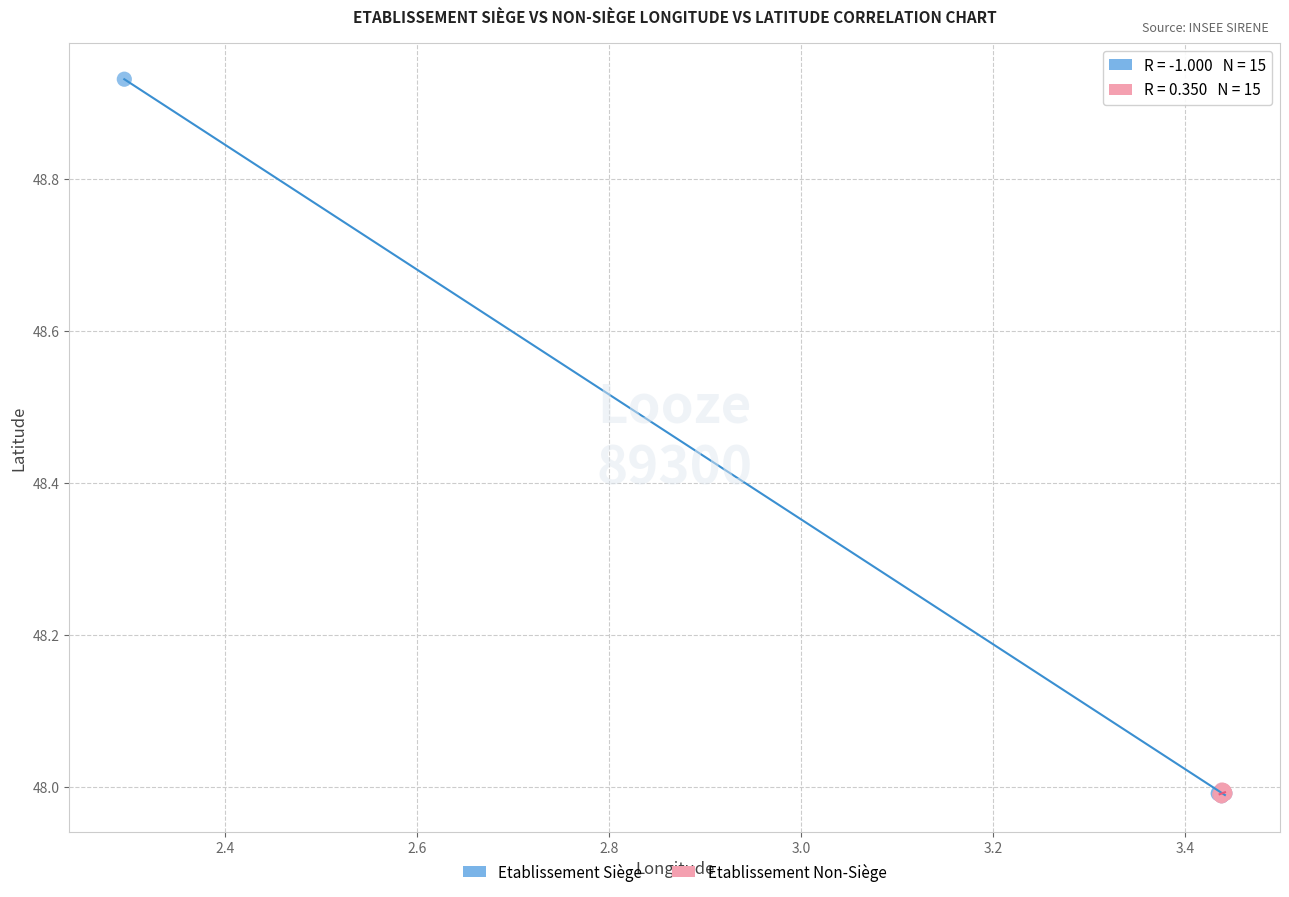

What are all the series names shown in the legend?

Etablissement Siège, Etablissement Non-Siège